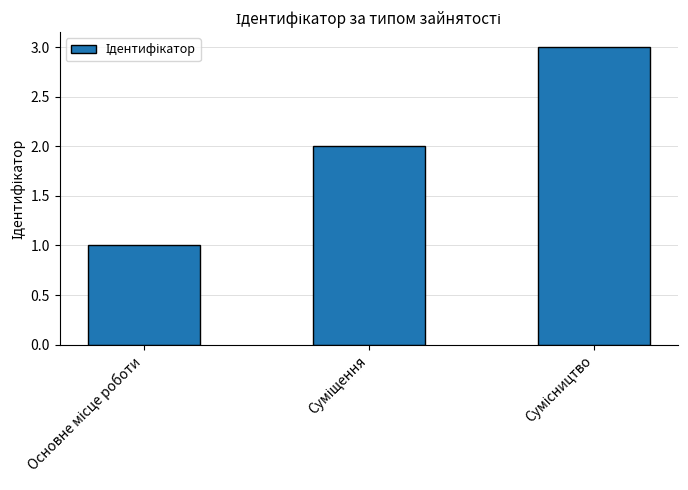

What is the greatest value displayed?

3